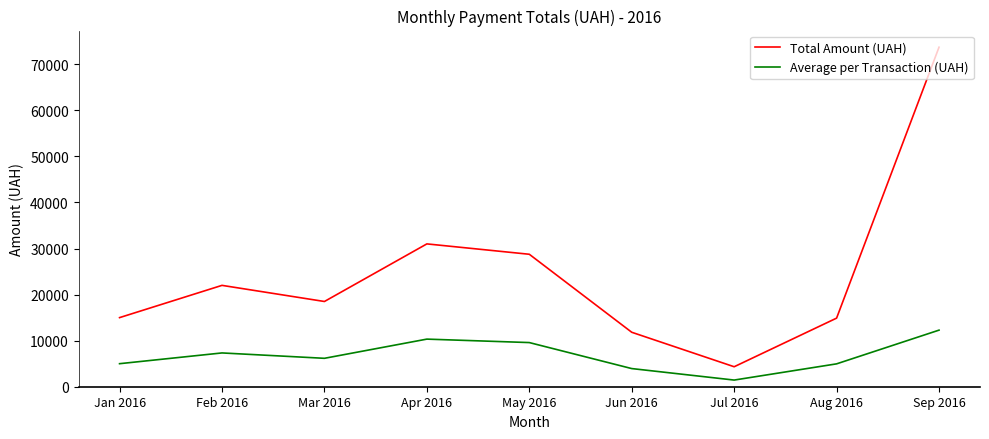

True or false: Total Amount (UAH) and Average per Transaction (UAH) intersect in this chart.

False